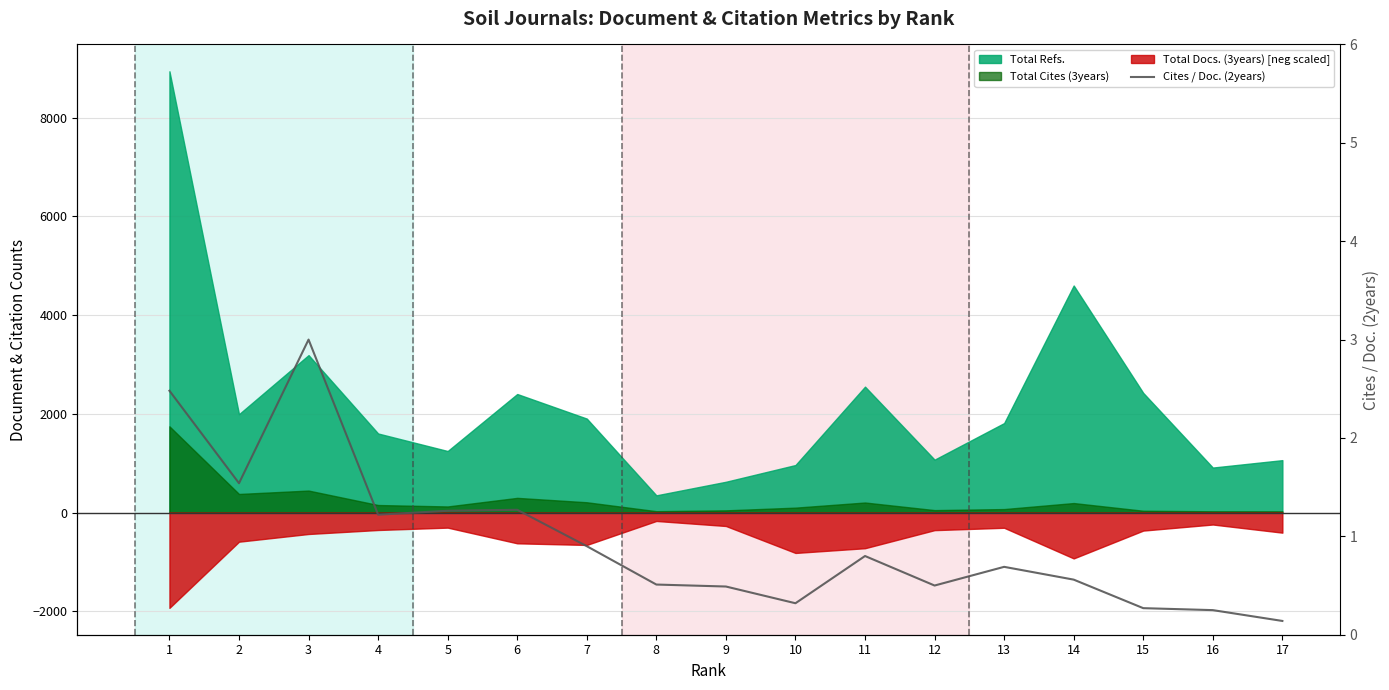

The value at 13 is 0.7. True or false?

True